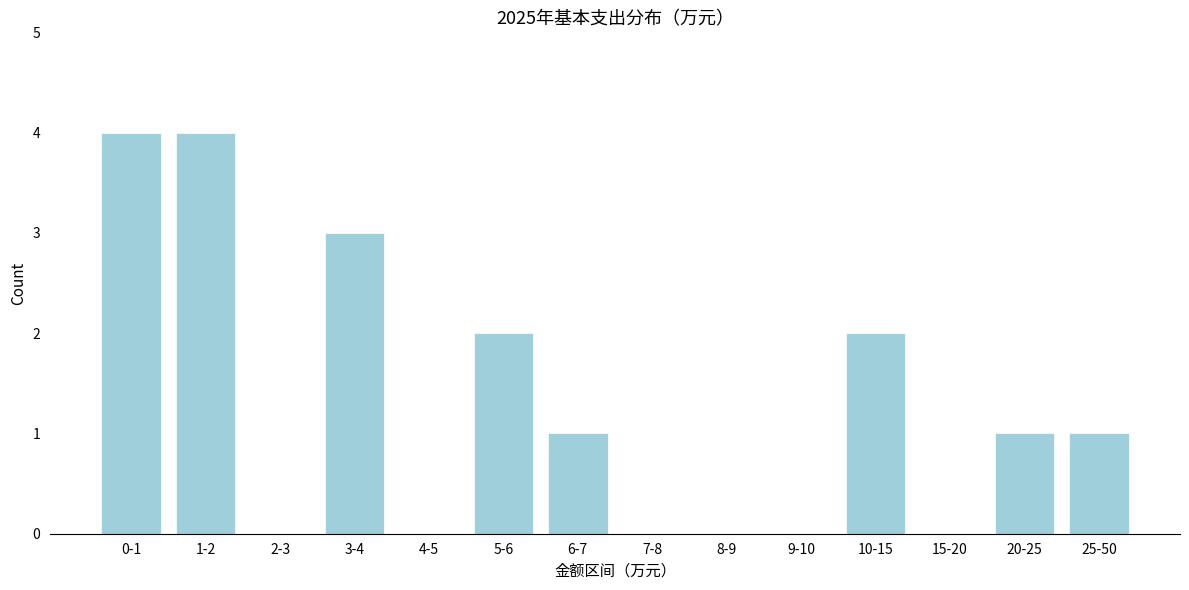

Reading right to left, list all the values displayed in this chart.

25-50=1	20-25=1	15-20=0	10-15=2	9-10=0	8-9=0	7-8=0	6-7=1	5-6=2	4-5=0	3-4=3	2-3=0	1-2=4	0-1=4